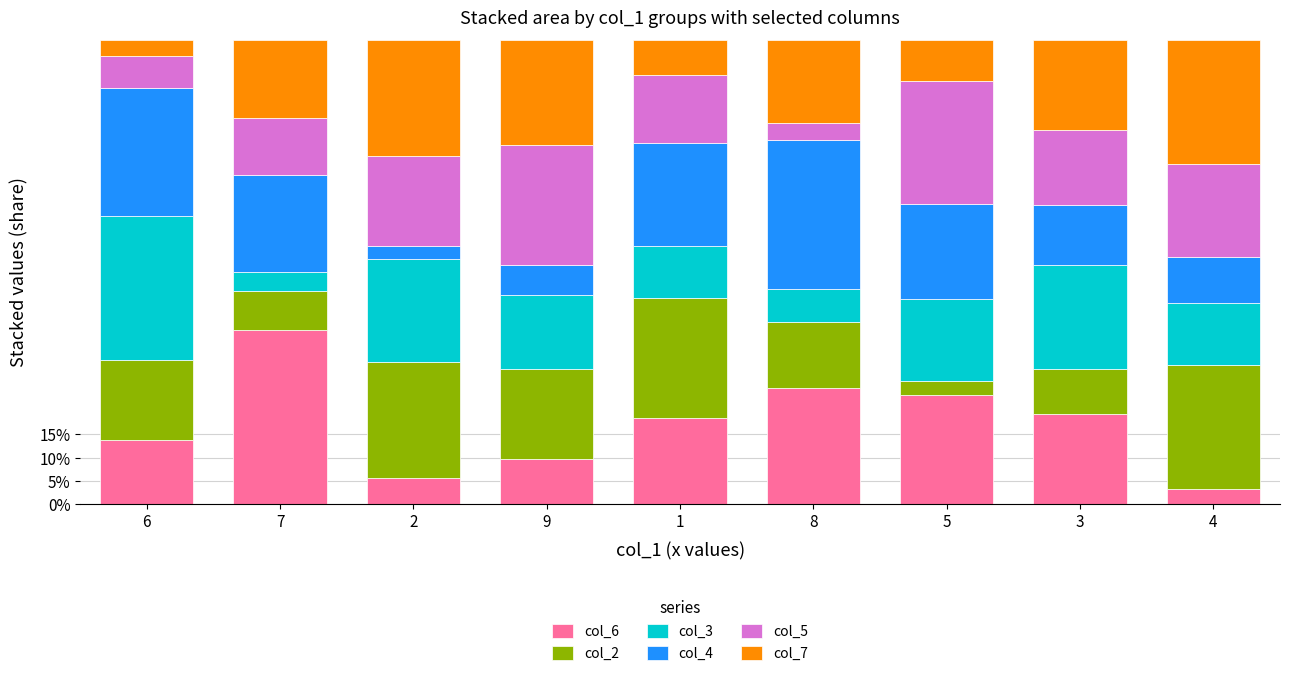

Is it true that col_2 equals 0.0 at 6?

False